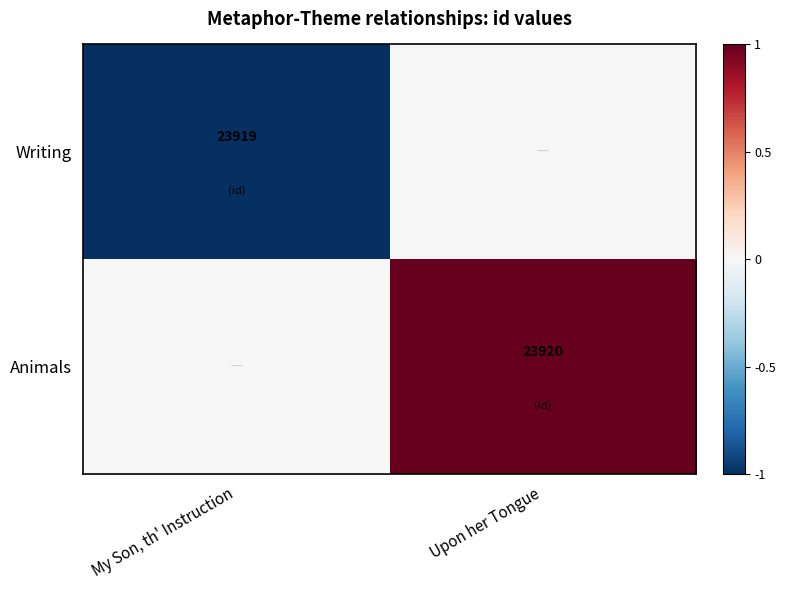

The Animals series shows 1 at Upon her Tongue. True or false?

False